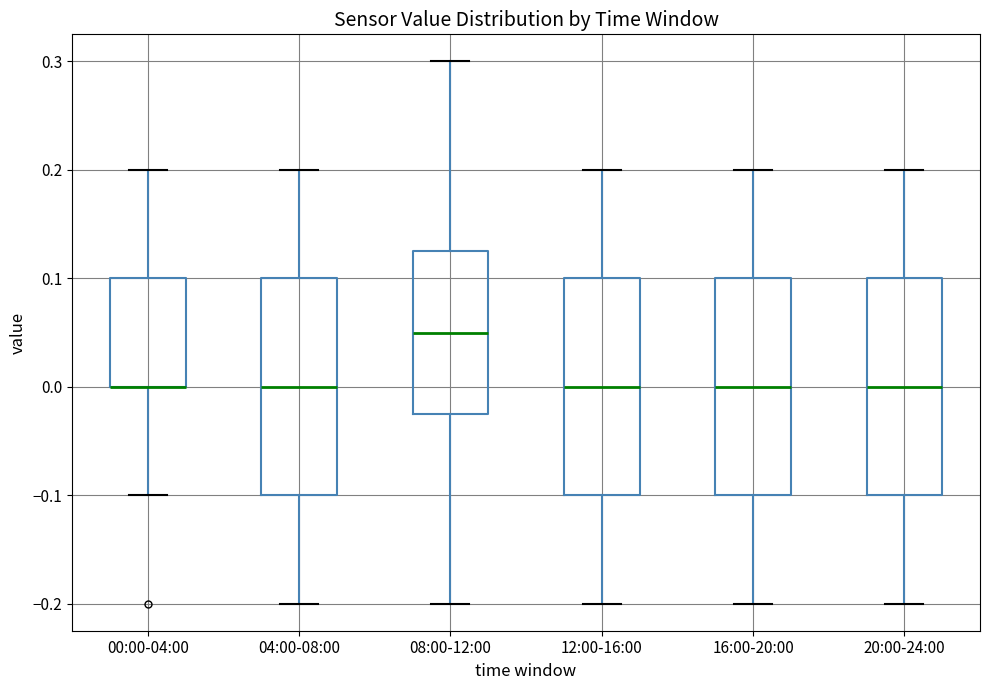

Where is the lower edge of the box for 08:00-12:00 on the y-axis? The values are not printed on the chart, so give them approximately, as read against the axis.

-0.02